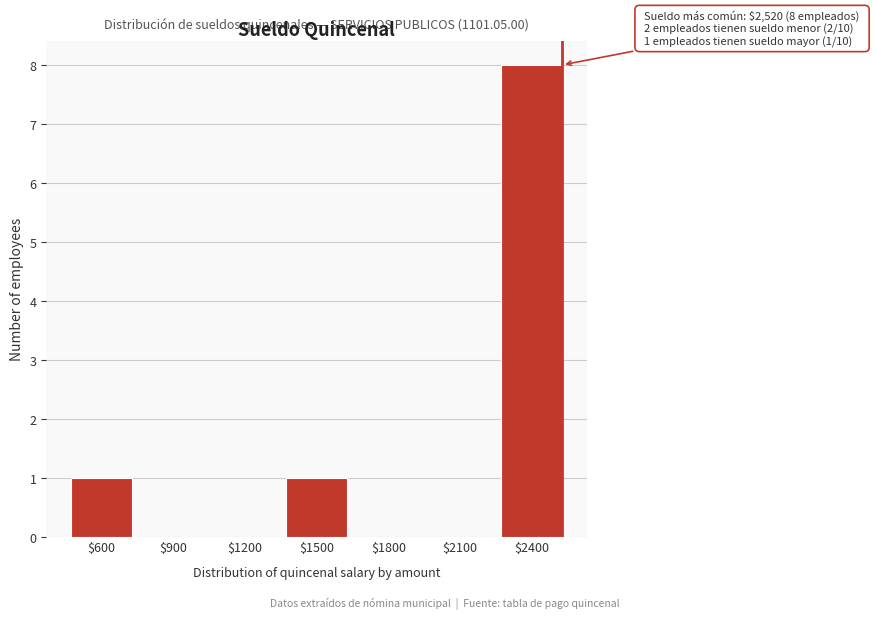

Is it true that the value at $600 is 1?

True